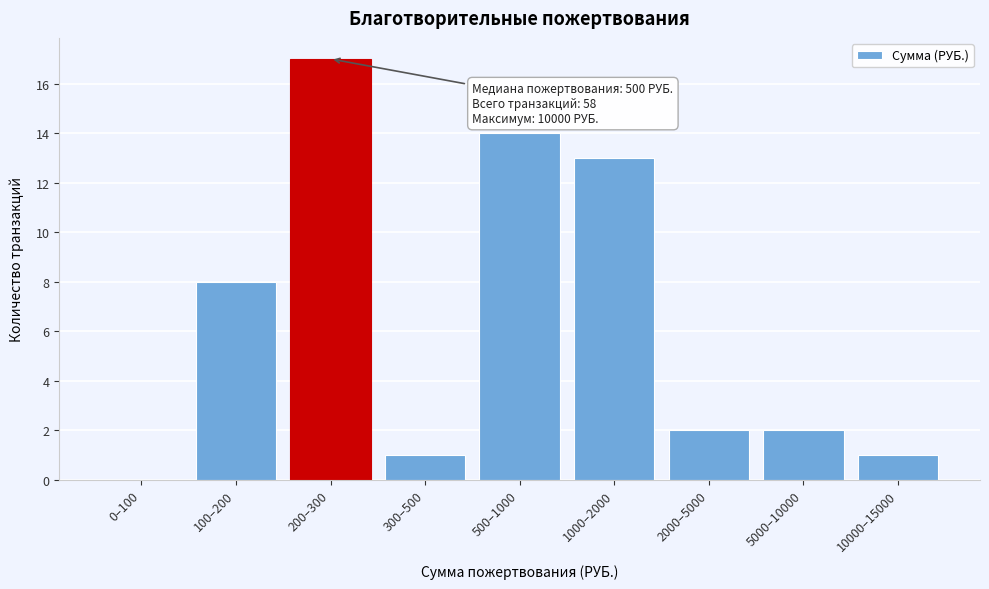

Reading left to right, list all the values displayed in this chart.

0–100=0	100–200=8	200–300=17	300–500=1	500–1000=14	1000–2000=13	2000–5000=2	5000–10000=2	10000–15000=1